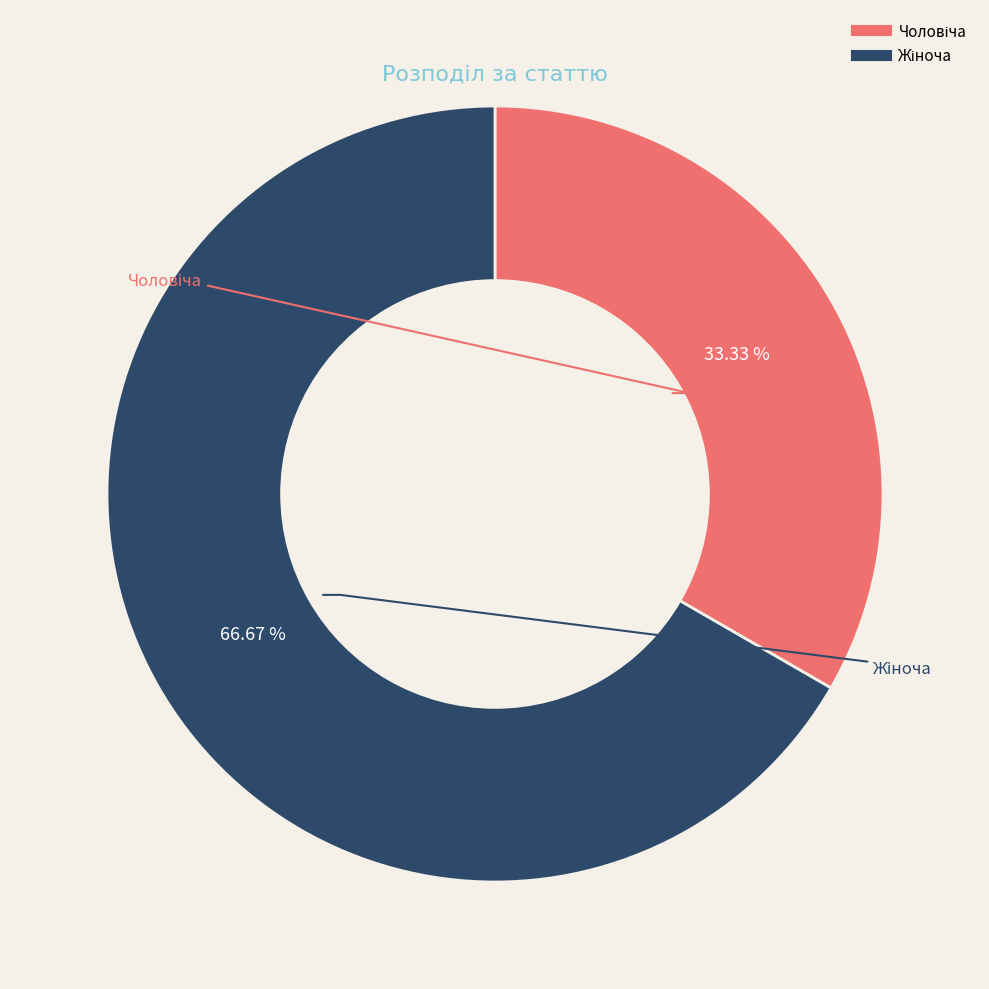

Is there any slice that represents more than half of the pie?

Yes